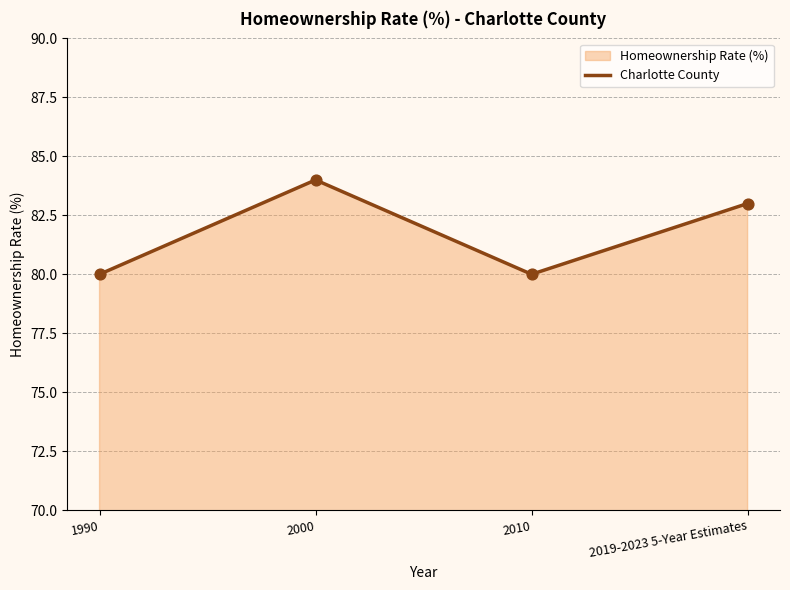

What is the ratio of the value at 1990 to the value at 2010?

1.0